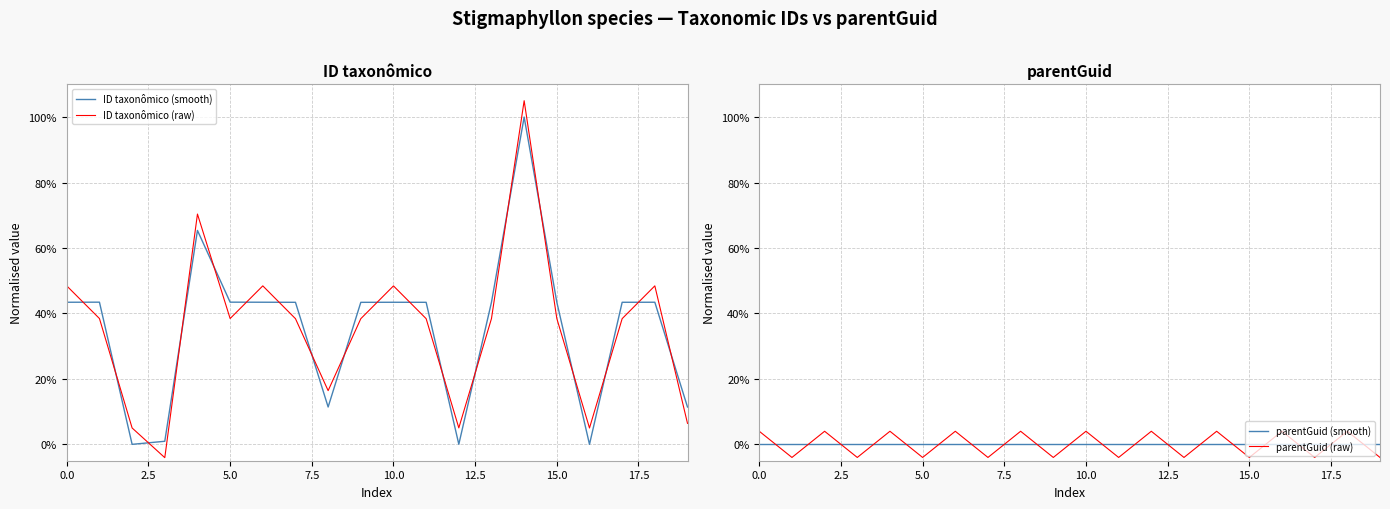

After their last crossing, which series has the higher values: ID taxonômico (raw) or parentGuid (smooth)?

ID taxonômico (raw)